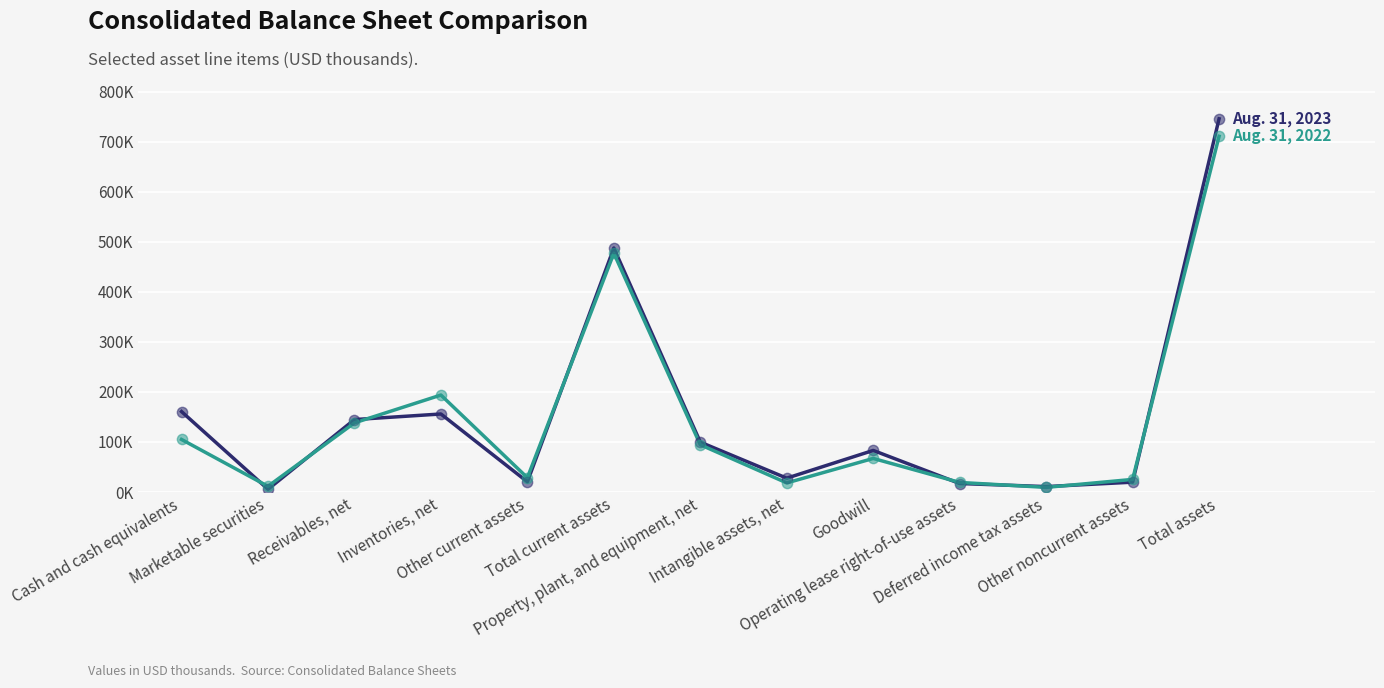

At which category is the sum across all series the highest?

Total assets